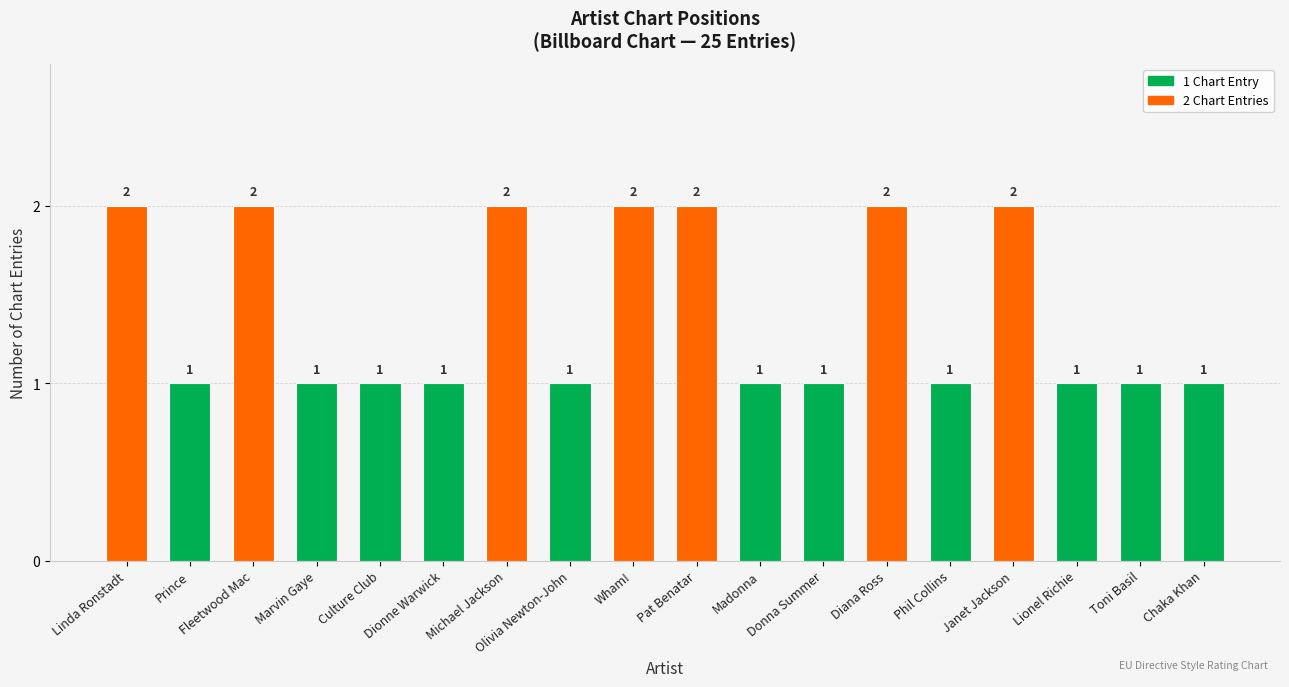

What is the approximate value at Phil Collins?

1